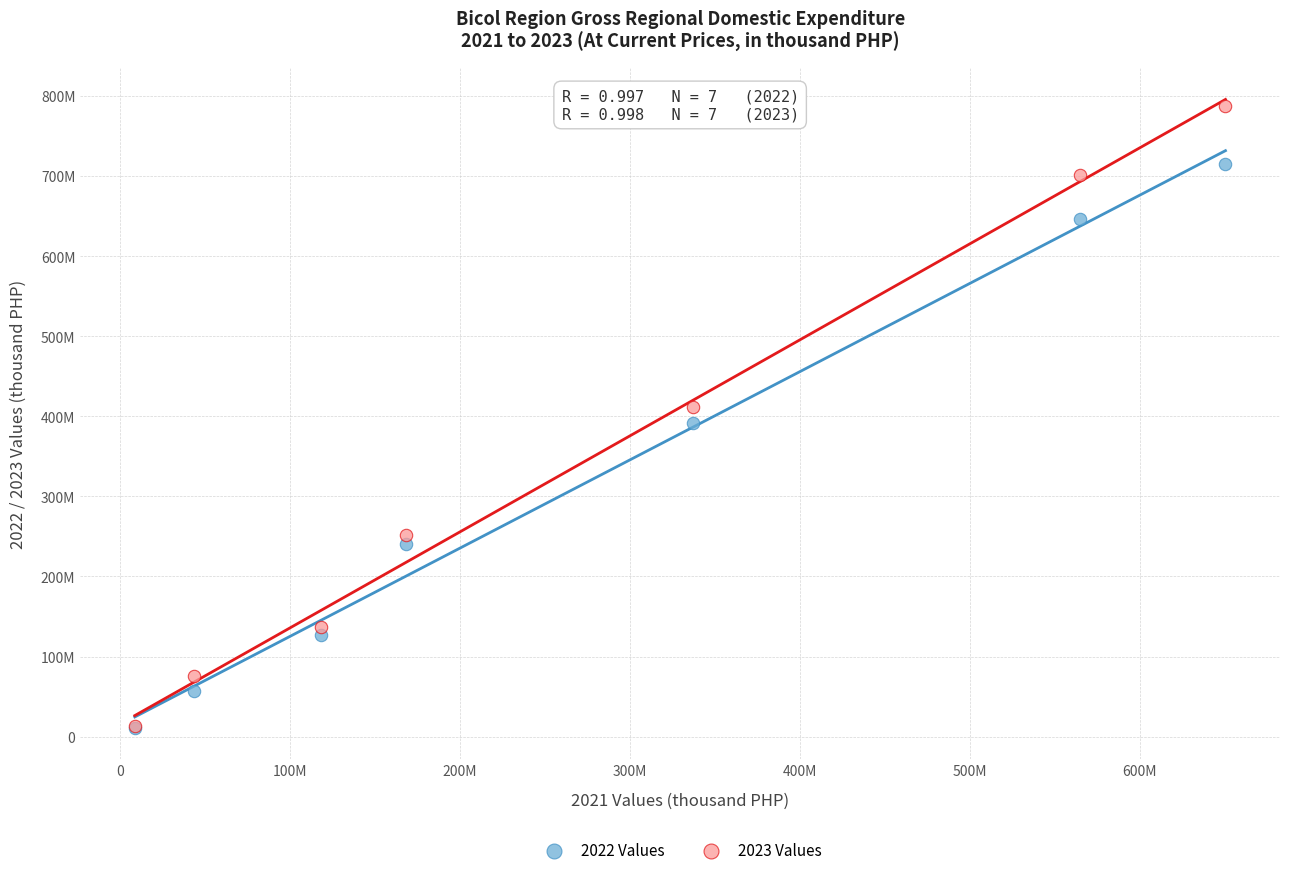

Which series has the largest Y range (max minus min)?

2023 Values